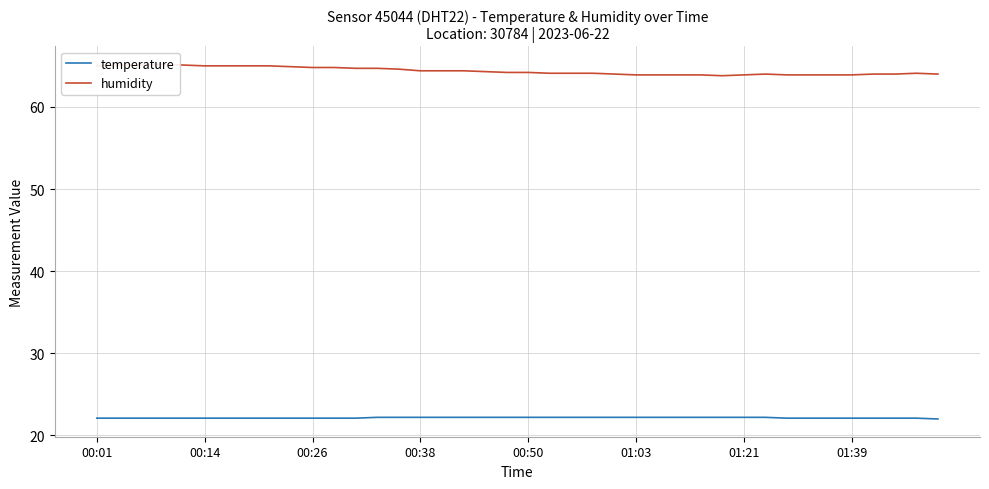

What is the total value across all series at 13?

86.9